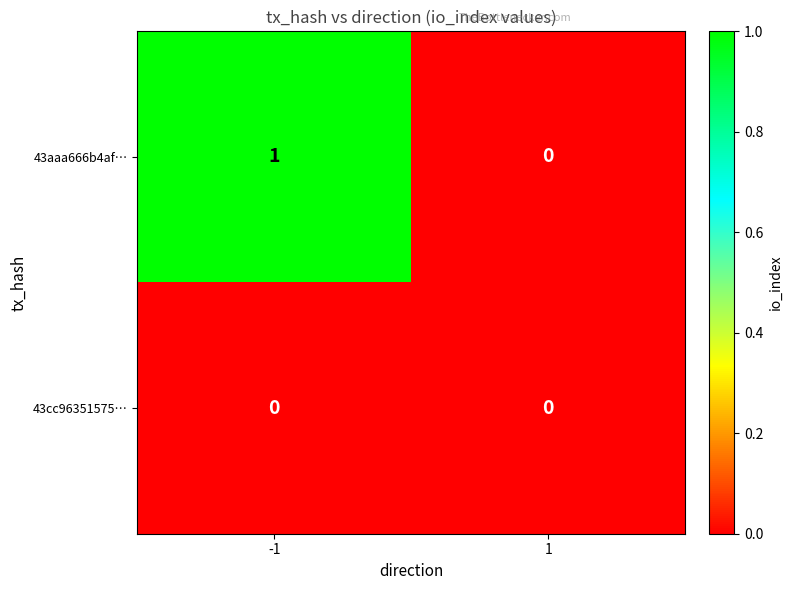

Rank the series by their maximum value, from highest to lowest.

43aaa666b4af…, 43cc96351575…